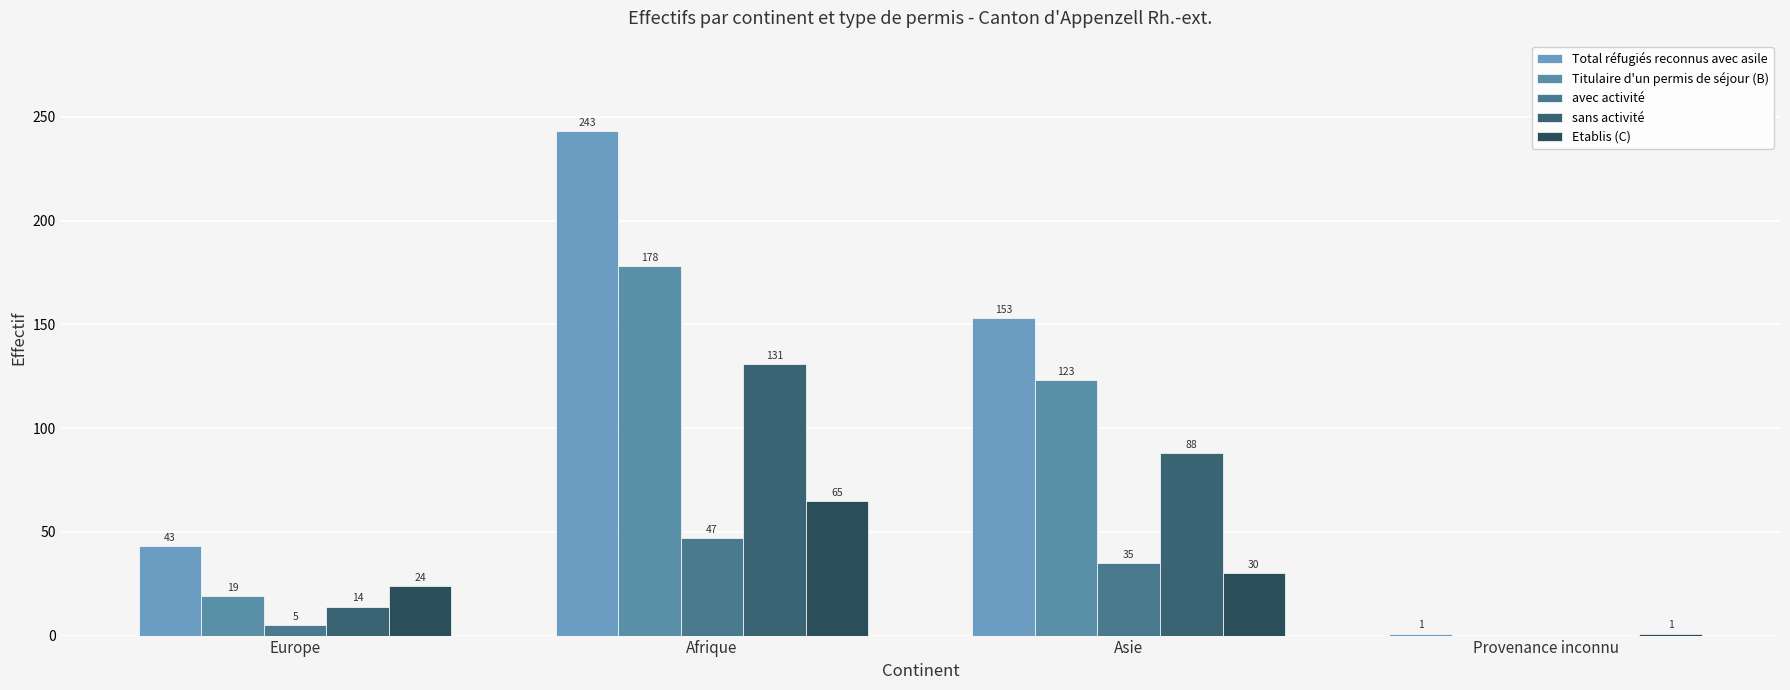

Reading left to right, transcribe all the data shown in this chart.

Total réfugiés reconnus avec asile: 43	243	153	1
Titulaire d'un permis de séjour (B): 19	178	123	0
avec activité: 5	47	35	0
sans activité: 14	131	88	0
Etablis (C): 24	65	30	1